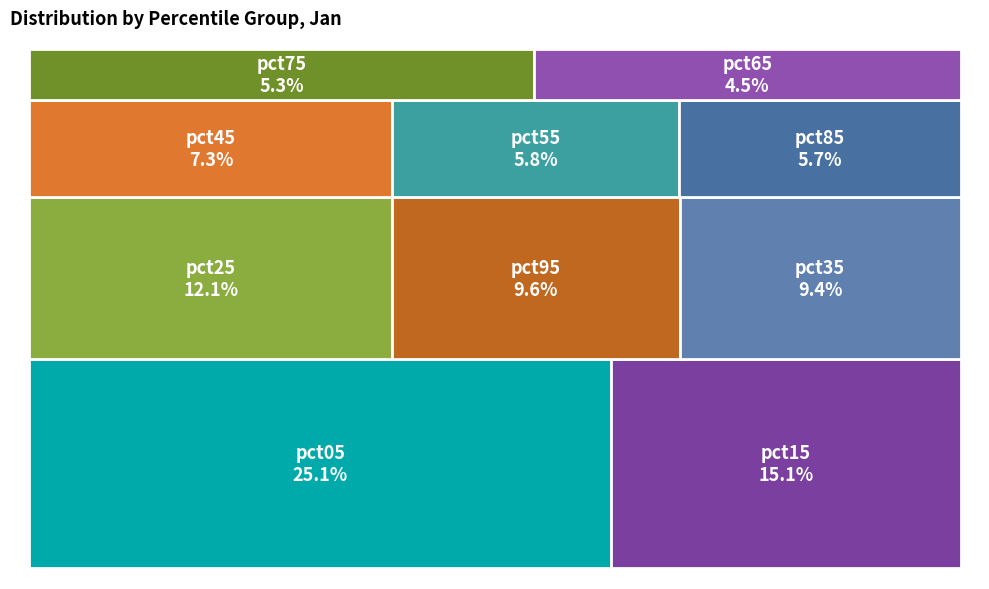

Count the number of slices in the pie.

10